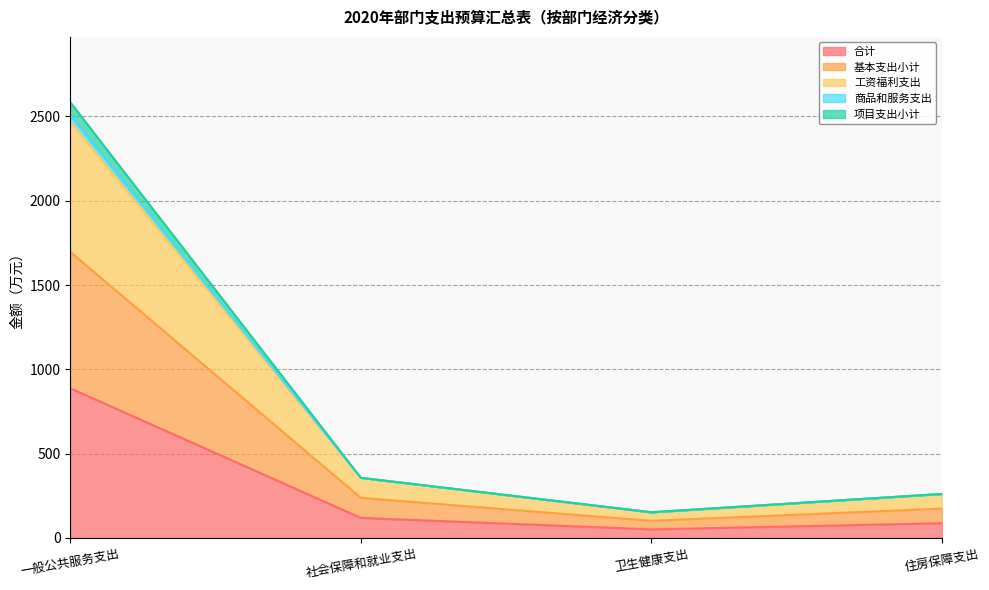

What is the highest value of the 合计 series?

887.6